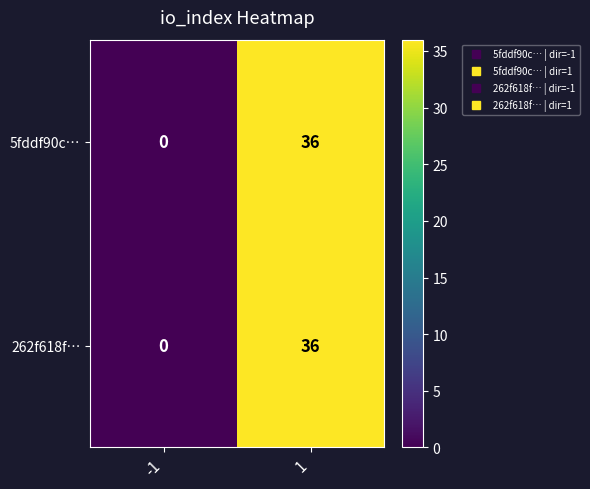

Rank the categories by 5fddf90c… value from lowest to highest.

-1, 1